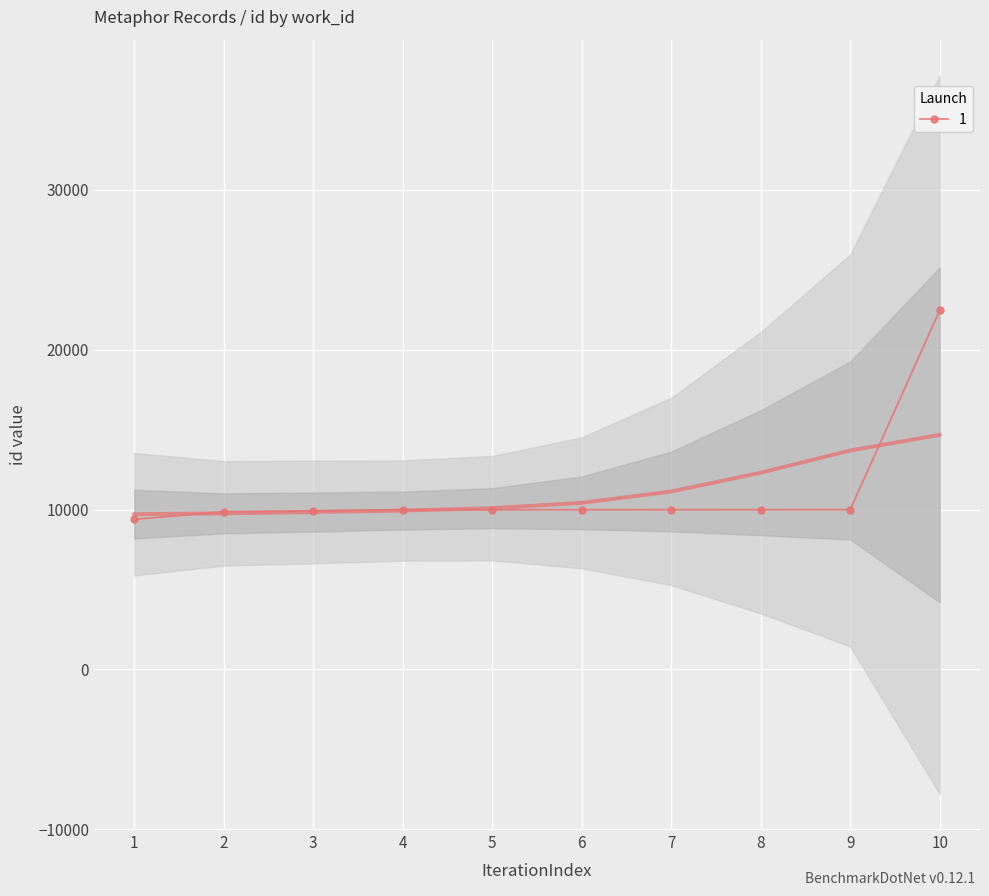

Reading left to right, transcribe all the data shown in this chart.

9388	9866	9924	9988	9989	9990	9993	9994	9999	22456